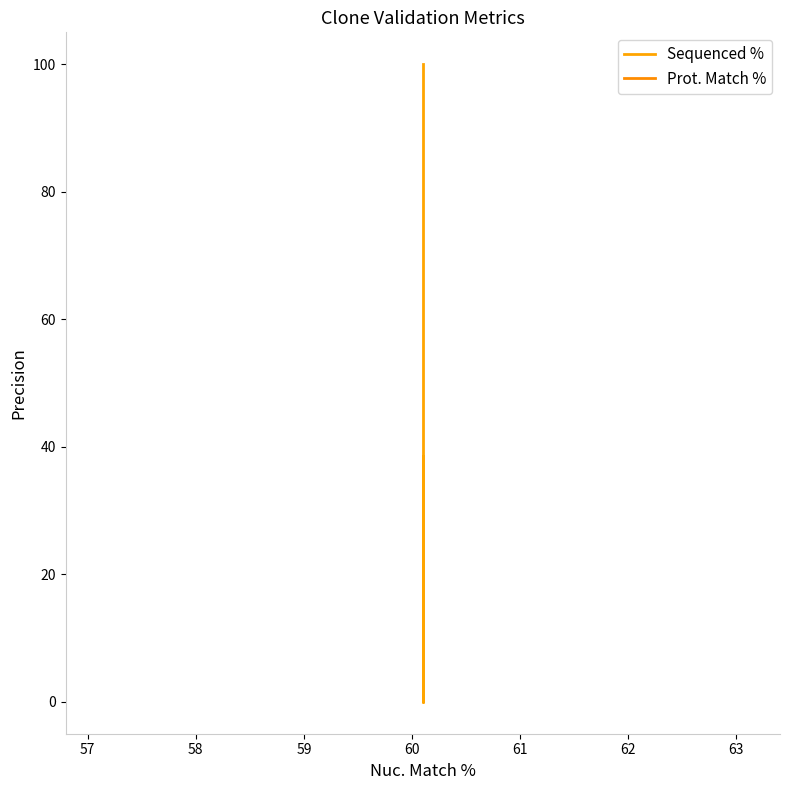

Reading left to right, what are all the values shown in this chart?

Sequenced %: 100.0	0.0	38.5
Prot. Match %: 59.5	59.5	59.5